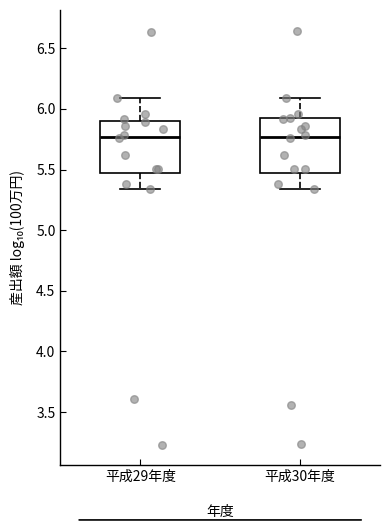

Reading left to right, read every box against the y-axis: the position of its median line, the range the box covers, and the ends of its whiskers. The values are not printed on the chart, so give them approximately, as read against the axis.

平成29年度: median 5.75, box 5.45 to 5.90, whiskers 5.35 to 6.10
平成30年度: median 5.75, box 5.45 to 5.90, whiskers 5.35 to 6.10